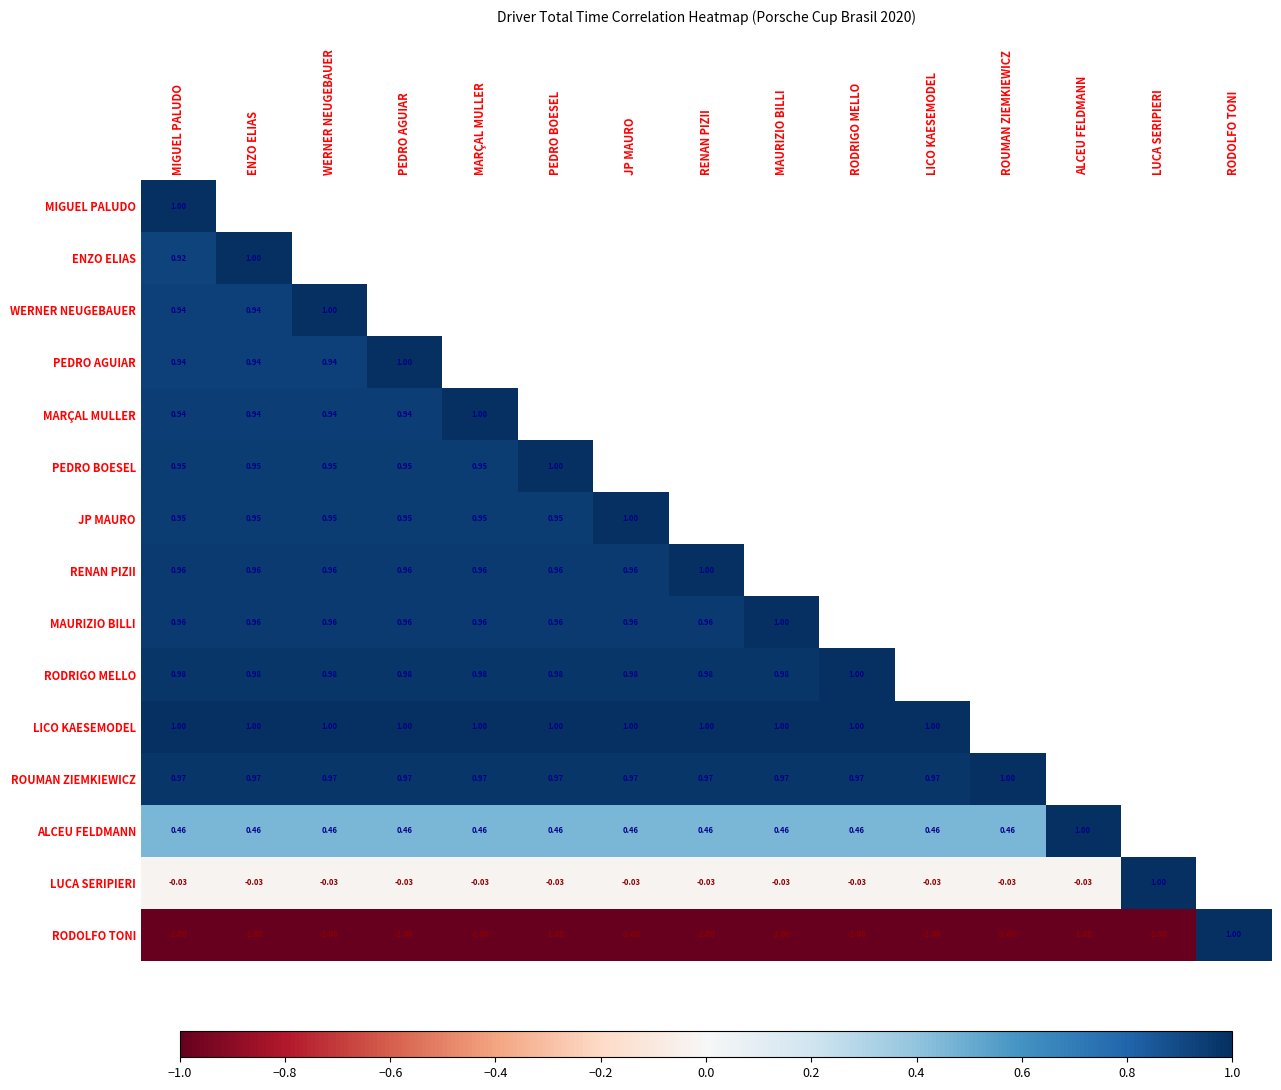

True or false: RODRIGO MELLO has a value of 1.6 at MAURIZIO BILLI.

False